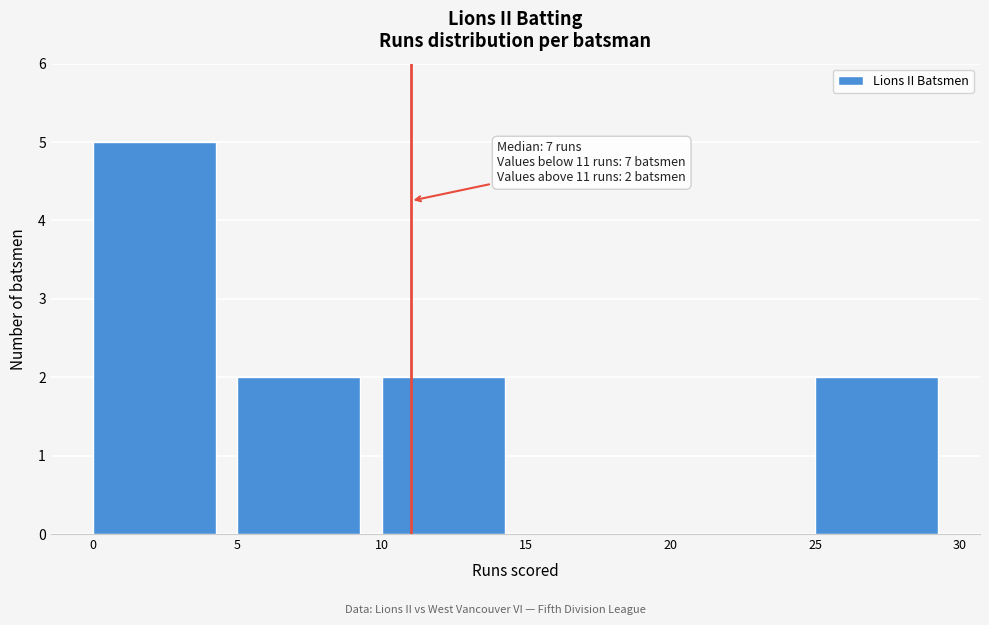

Over which range of the x-axis is the bar tallest?

0 to 5